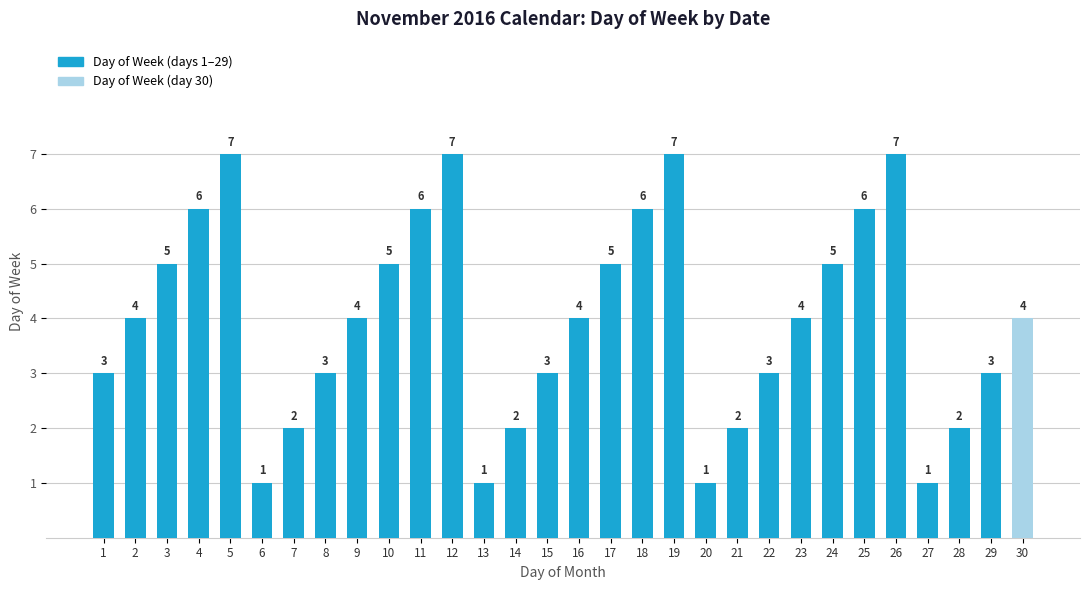

How many values are between 2 and 6?

22